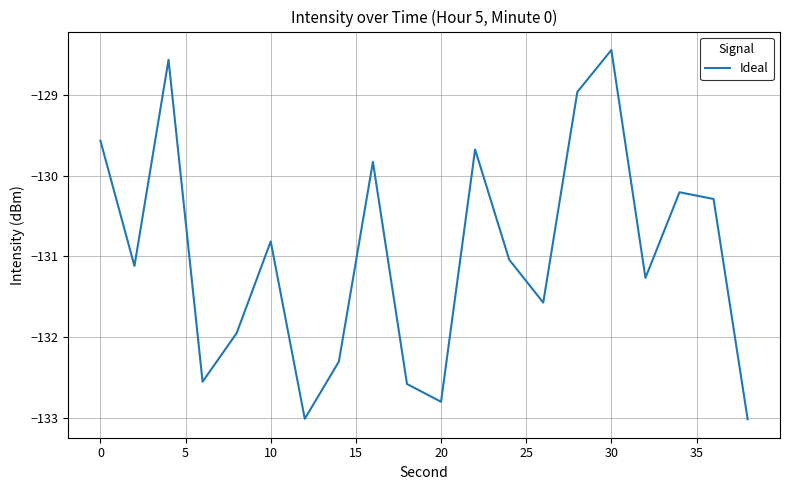

What is the maximum value shown in the chart?

-128.4